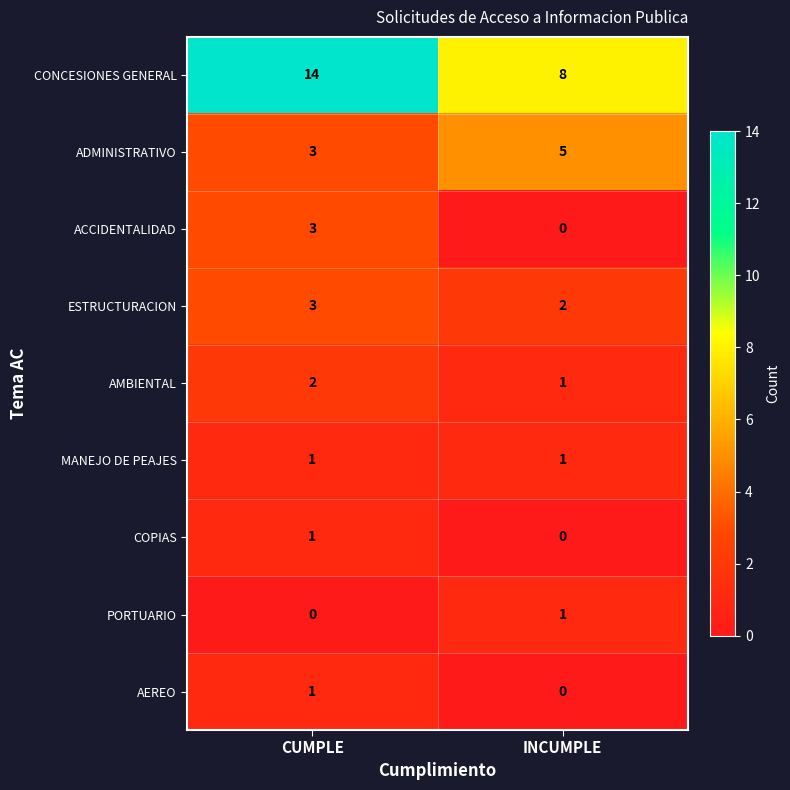

Read the ADMINISTRATIVO value at INCUMPLE.

5